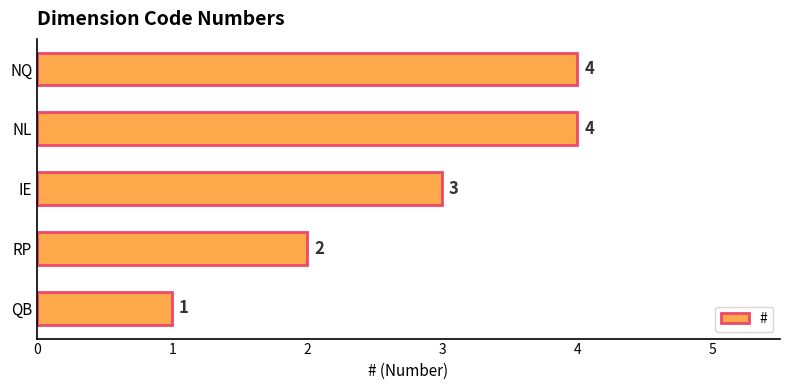

How many bars are there in total?

5